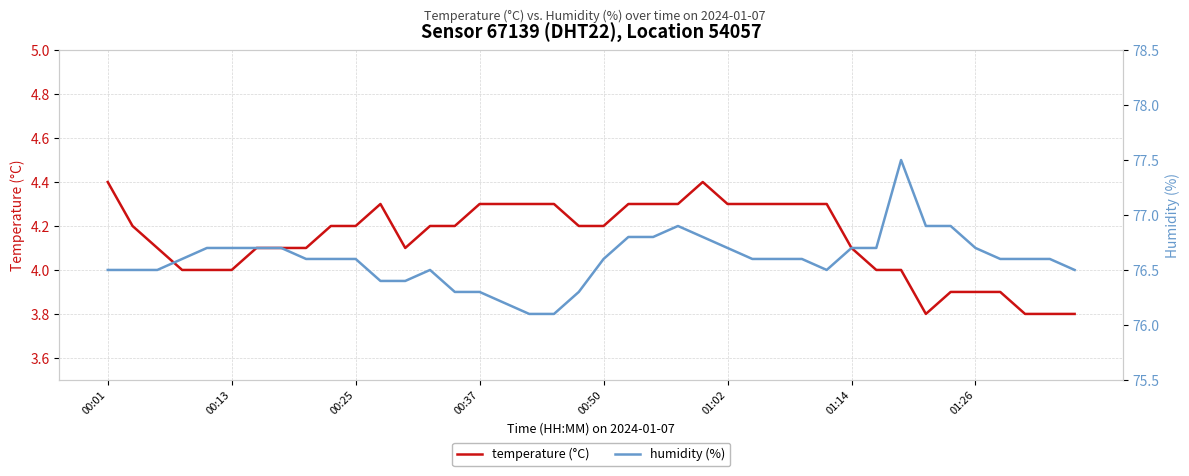

What are all the series names shown in the legend?

temperature (°C), humidity (%)